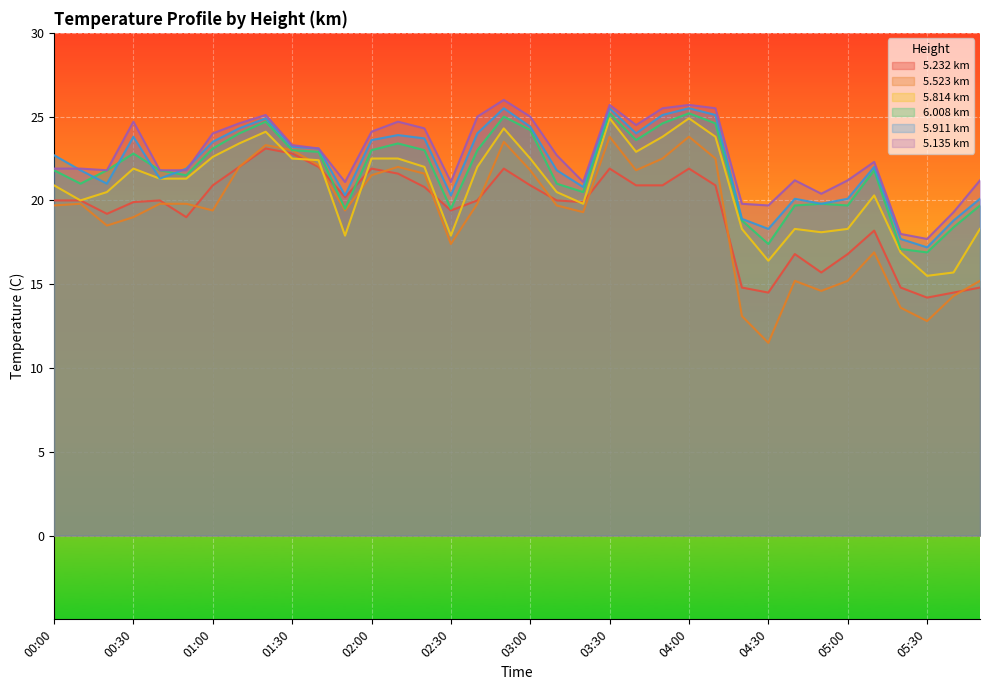

The value of 5.135 km at 04:30 is 33.0. True or false?

False